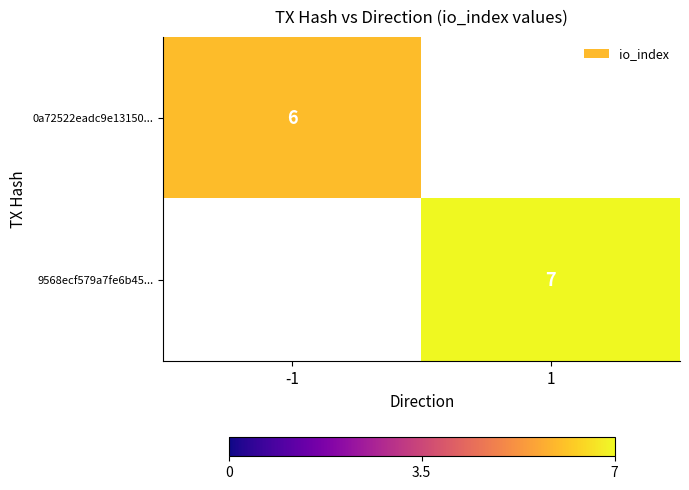

The value of 0a72522eadc9e13150... at -1 is 8. True or false?

False